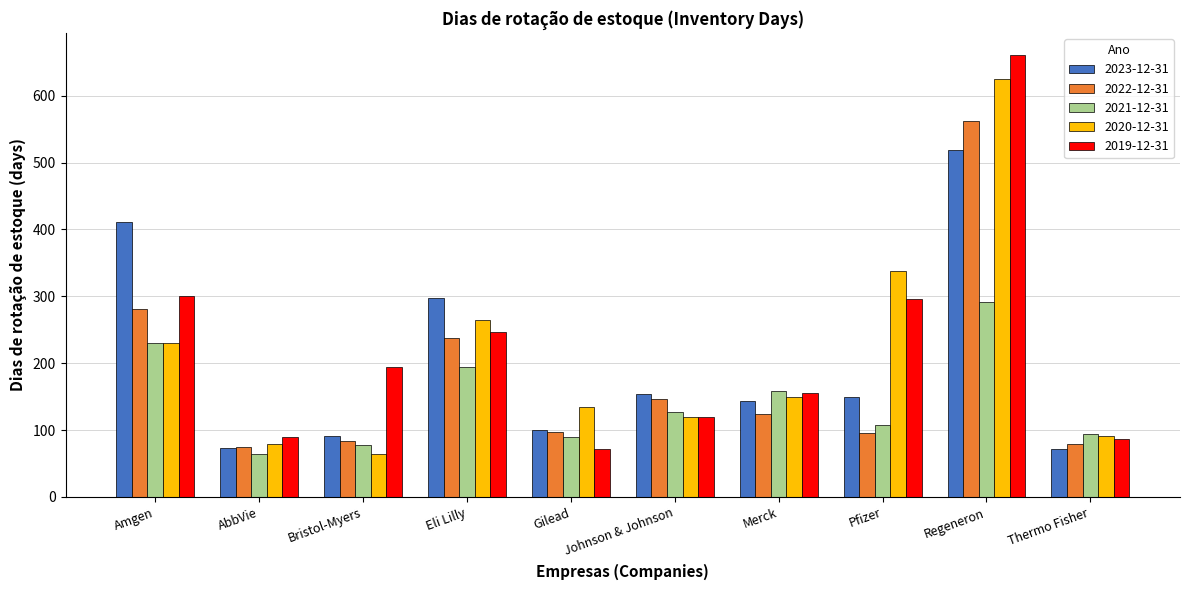

The value of 2020-12-31 at Regeneron is 625. True or false?

True